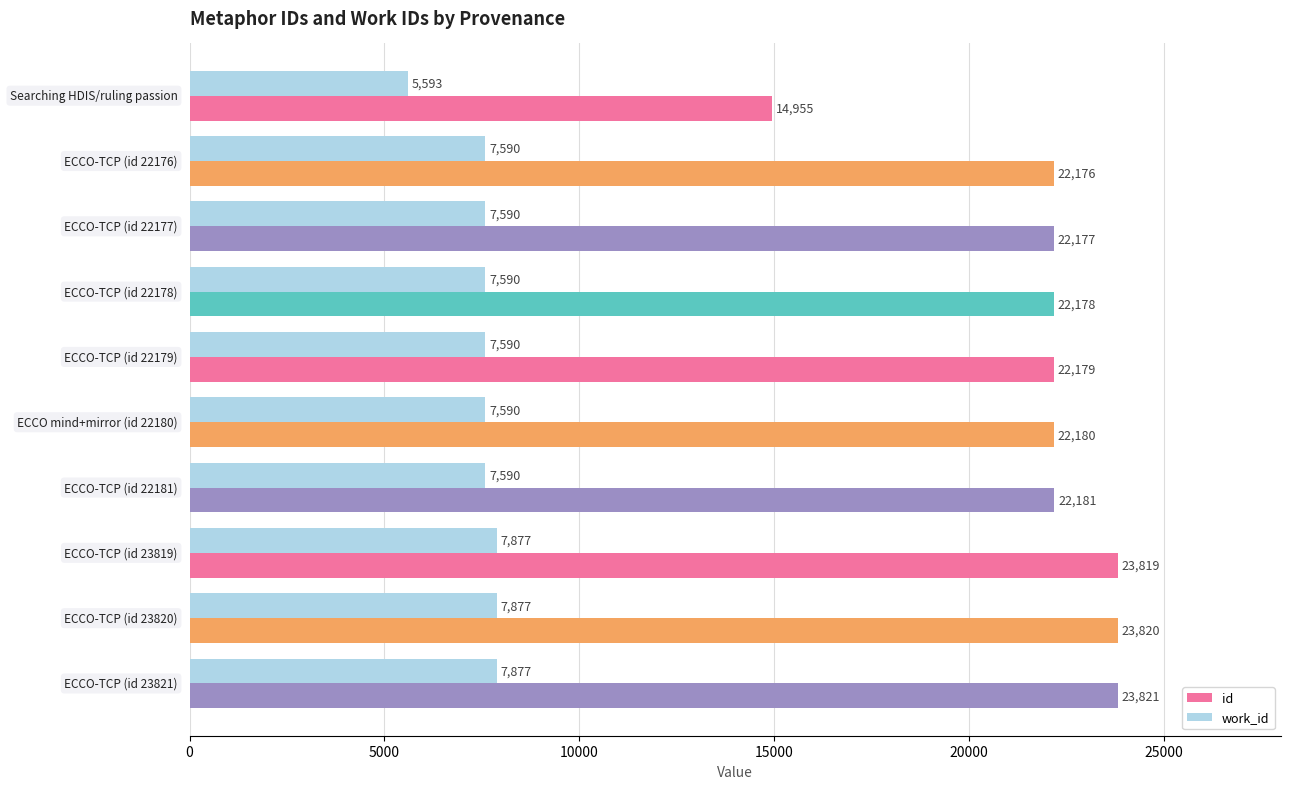

What is the minimum value shown in the chart?

5593